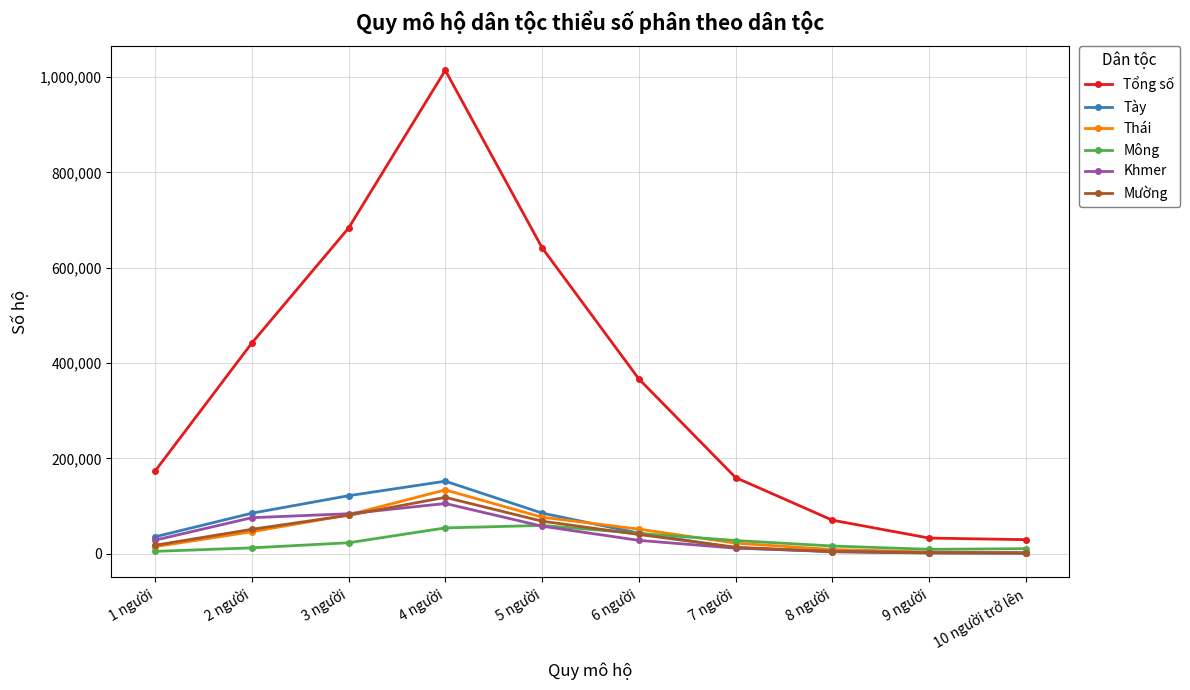

What is the difference between the second highest and second lowest values in the Thái series?

78003